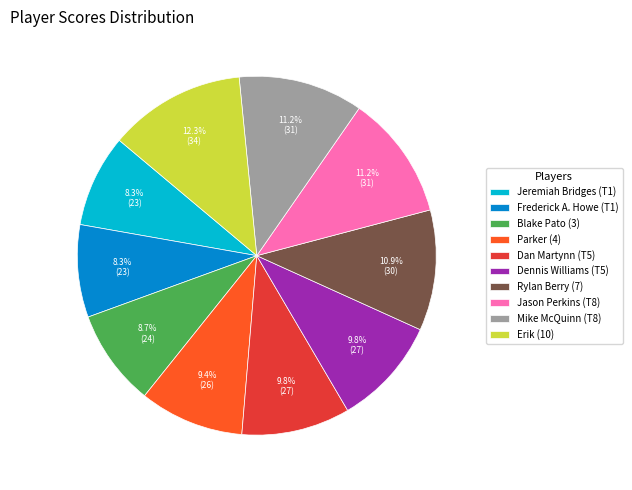

Is it true that Blake Pato (3) is 18% of the pie?

False